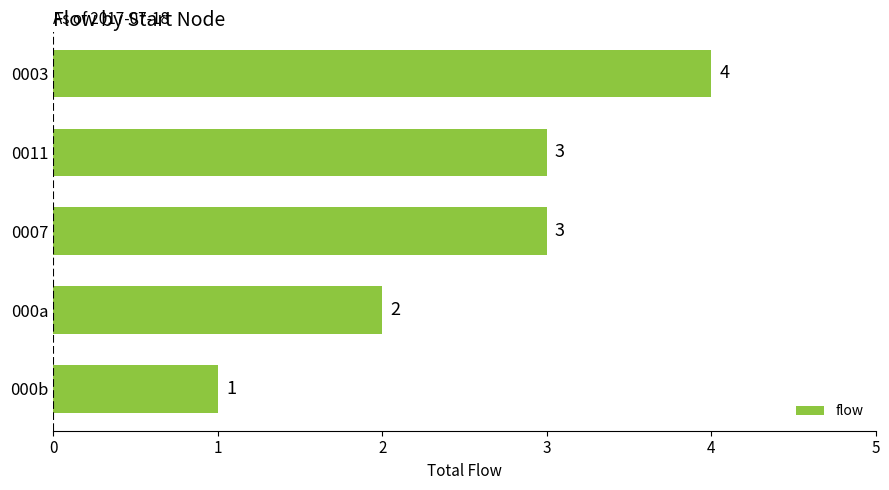

The chart shows a value of 2 at 000a. True or false?

True